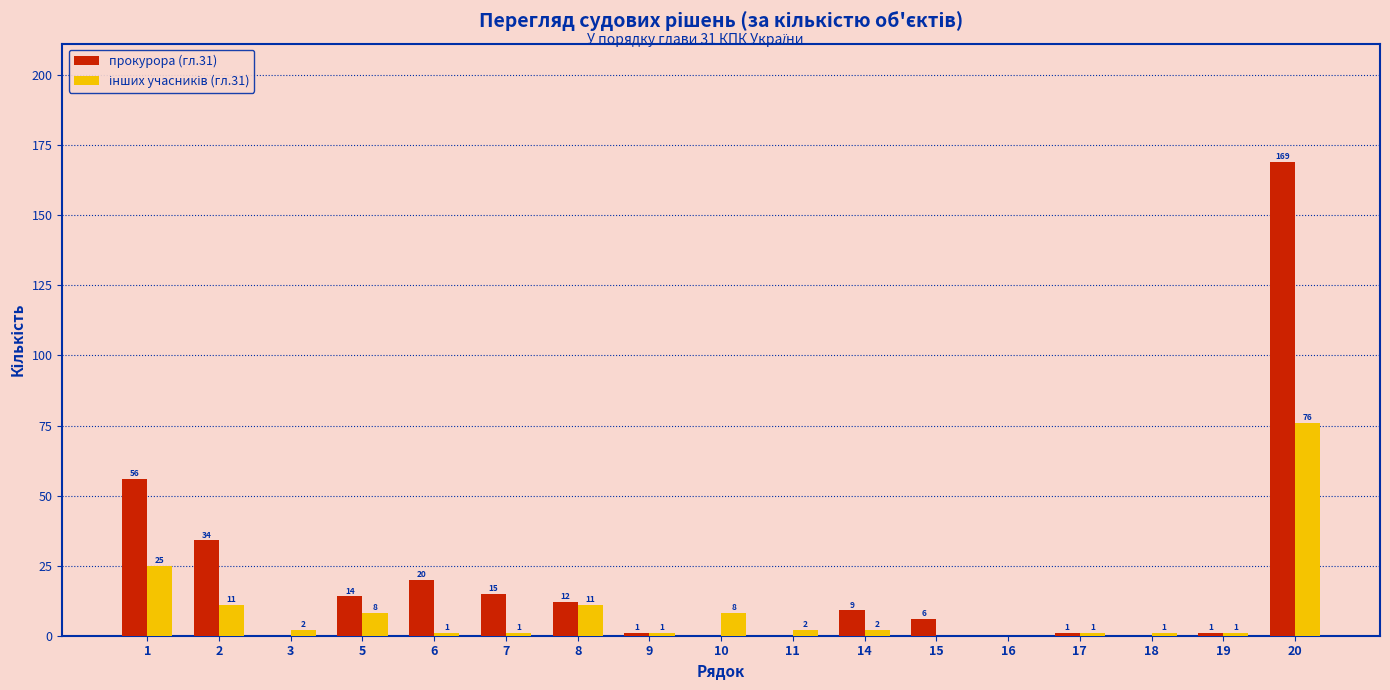

What is the sum of all прокурора (гл.31) values?

338